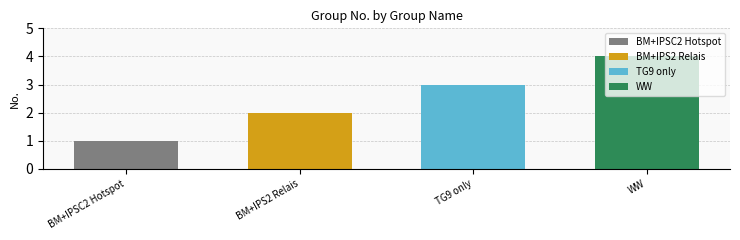

What is the difference between the second highest and second lowest values?

1